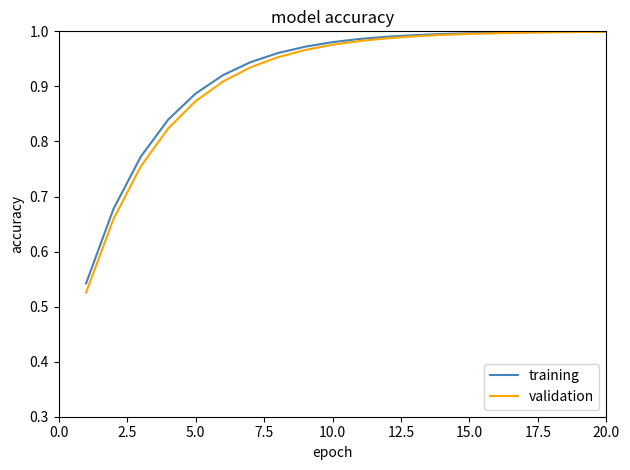

Which series has the largest range (max minus min)?

validation